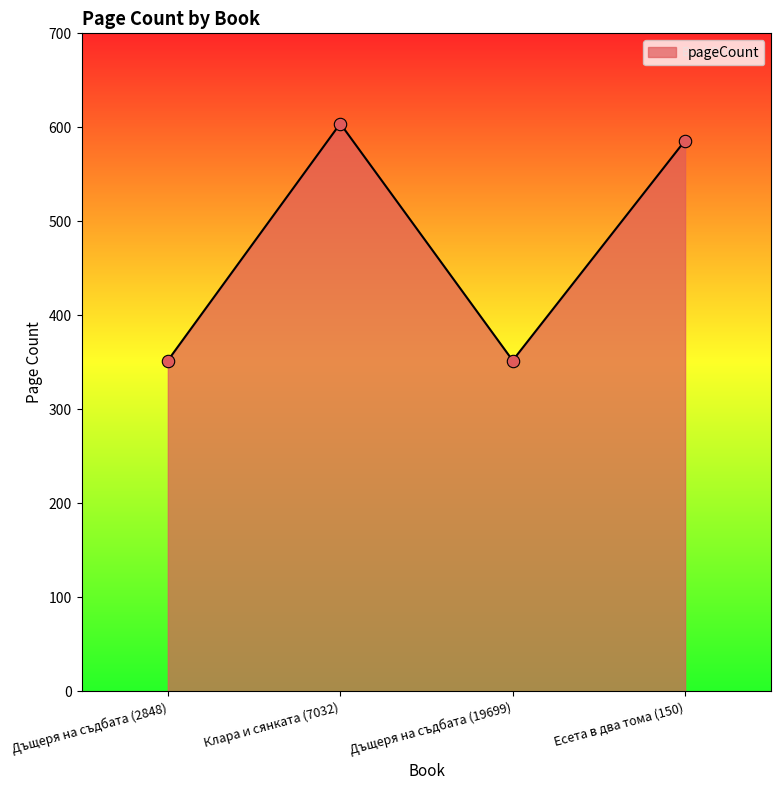

What is the ratio of the value at Есета в два тома (150) to the value at Дъщеря на съдбата (2848)?

1.7